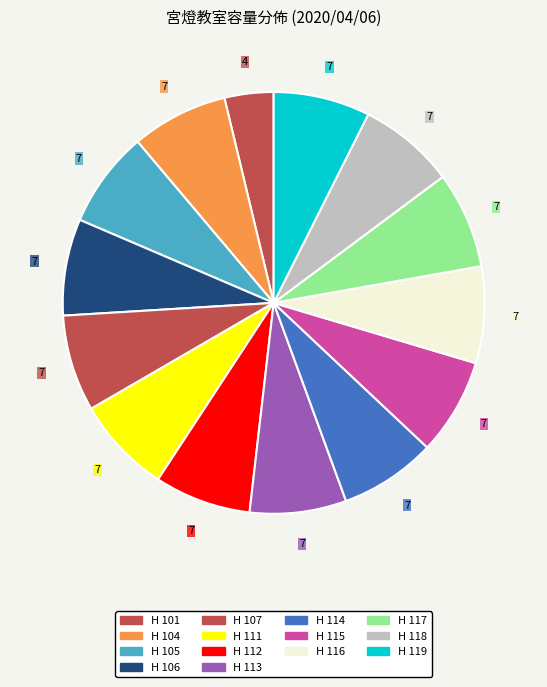

How many segments does this pie chart have?

14